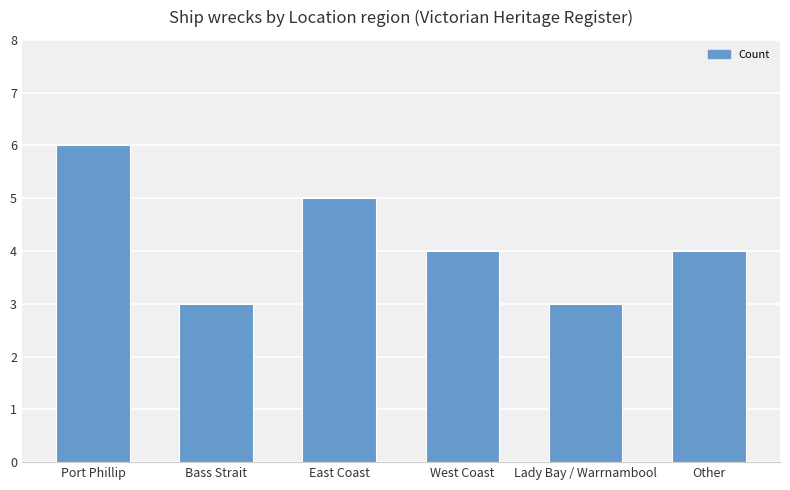

Reading left to right, what are all the values shown in this chart?

6	3	5	4	3	4